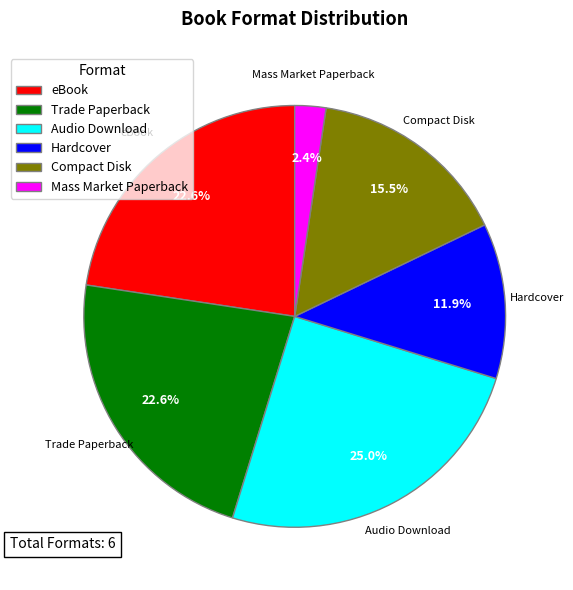

What percentage is the Trade Paperback slice, to the nearest percent?

23%